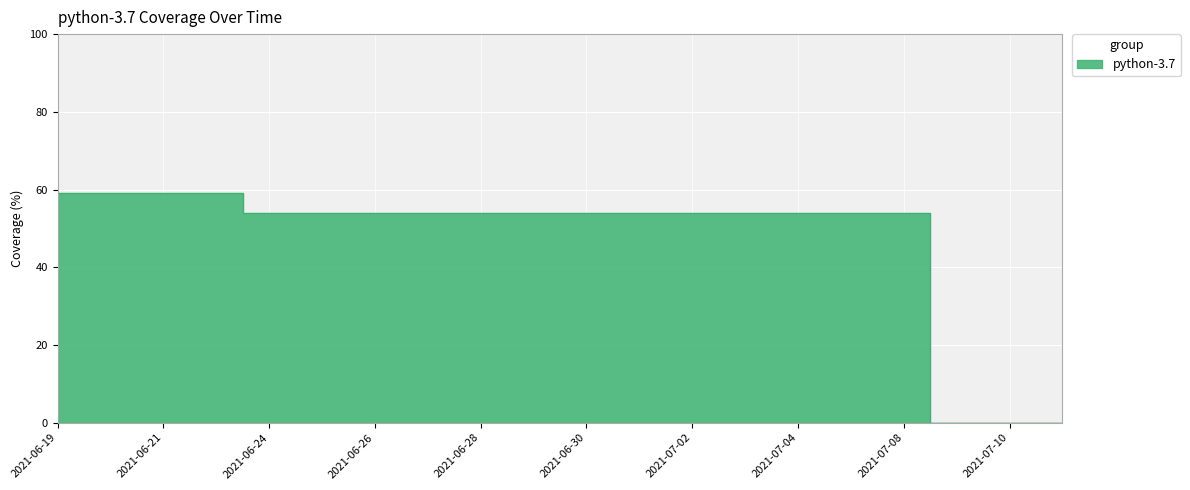

Rank the categories by value from highest to lowest.

2021-06-19, 2021-06-20, 2021-06-21, 2021-06-22, 2021-06-24, 2021-06-25, 2021-06-26, 2021-06-27, 2021-06-28, 2021-06-29, 2021-06-30, 2021-07-01, 2021-07-02, 2021-07-03, 2021-07-04, 2021-07-05, 2021-07-08, 2021-07-09, 2021-07-10, 2021-07-11